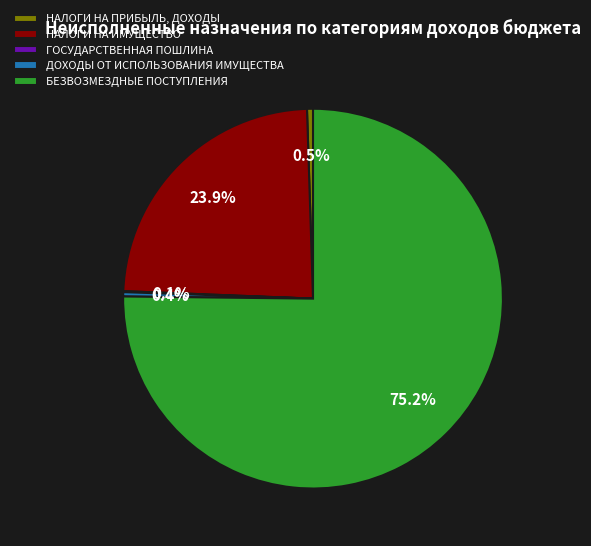

What is the largest slice in the pie chart?

БЕЗВОЗМЕЗДНЫЕ ПОСТУПЛЕНИЯ